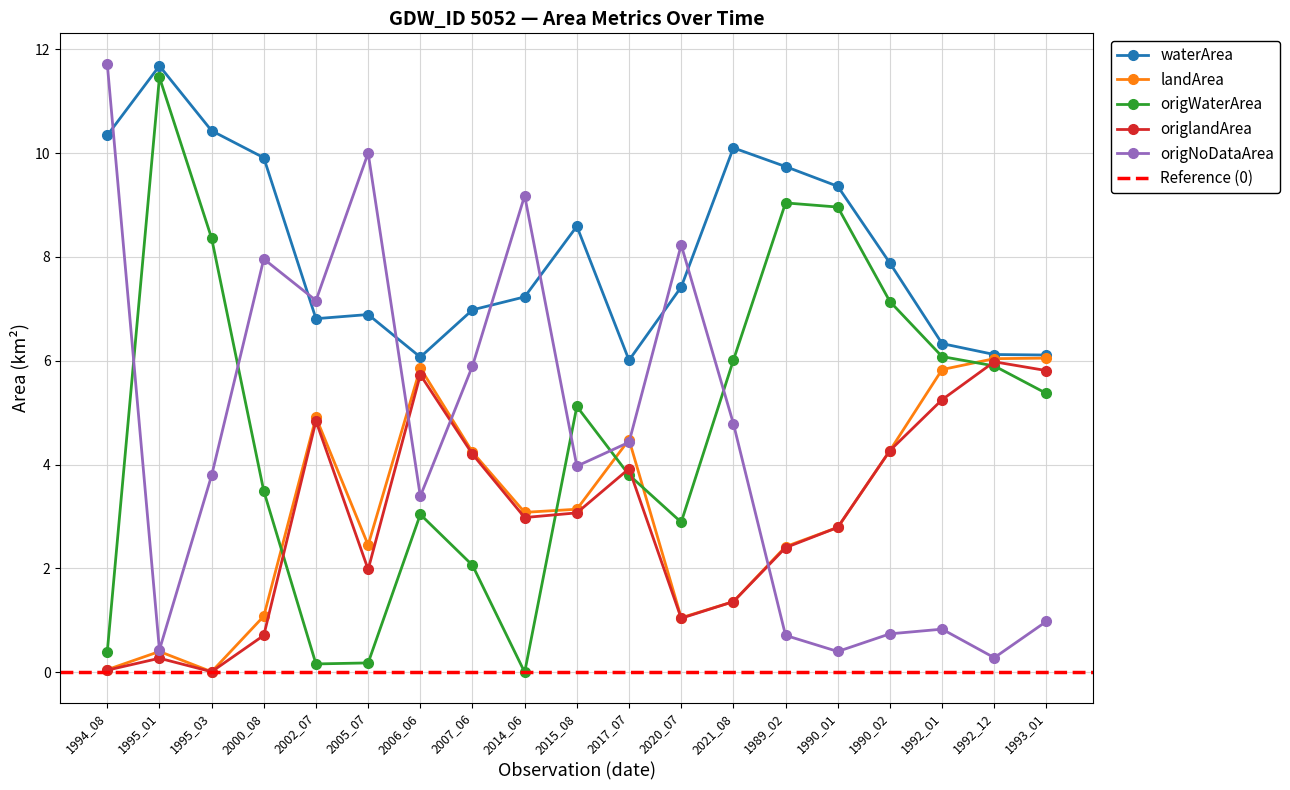

What is the value of the origlandArea point at the 9th from the left?

3.0